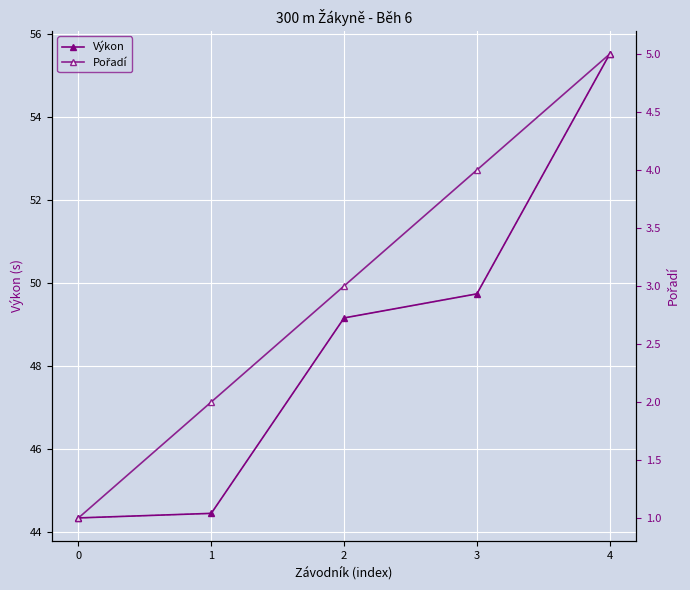

Read the Pořadí value at 3.

4.0